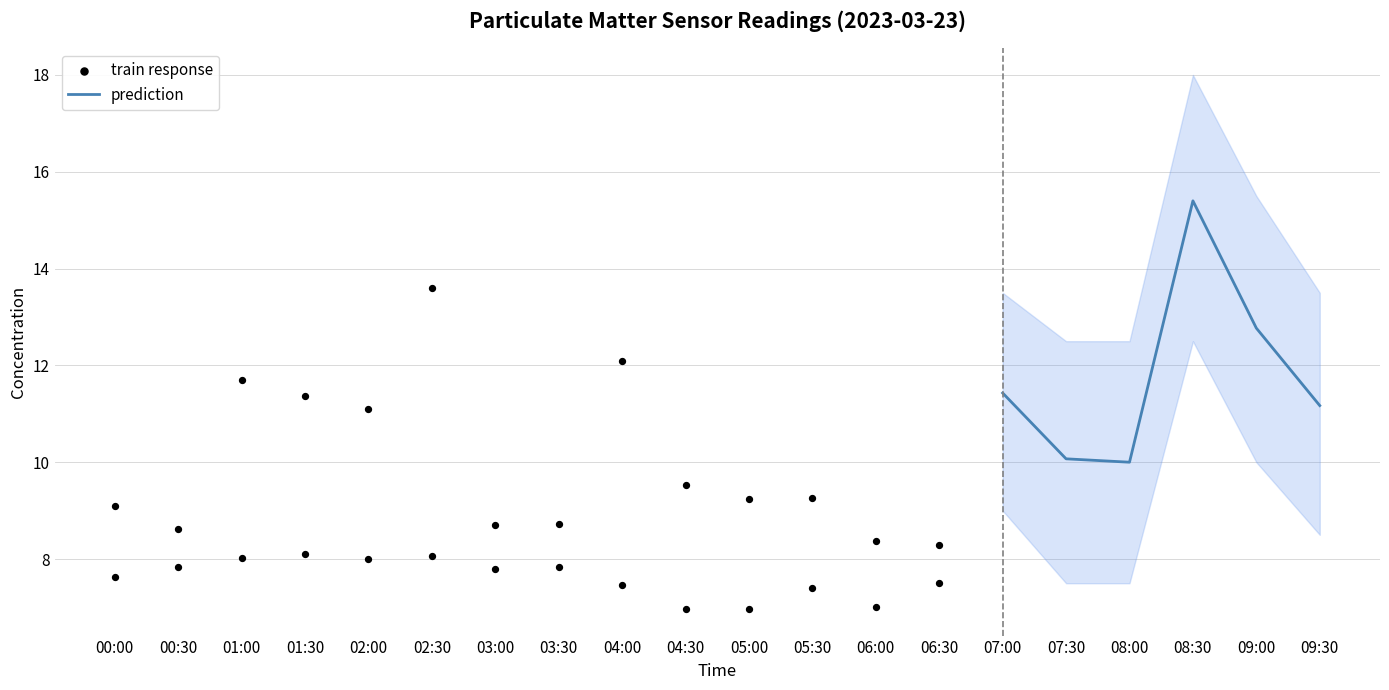

At how many categories does at least one series exceed 11?

9